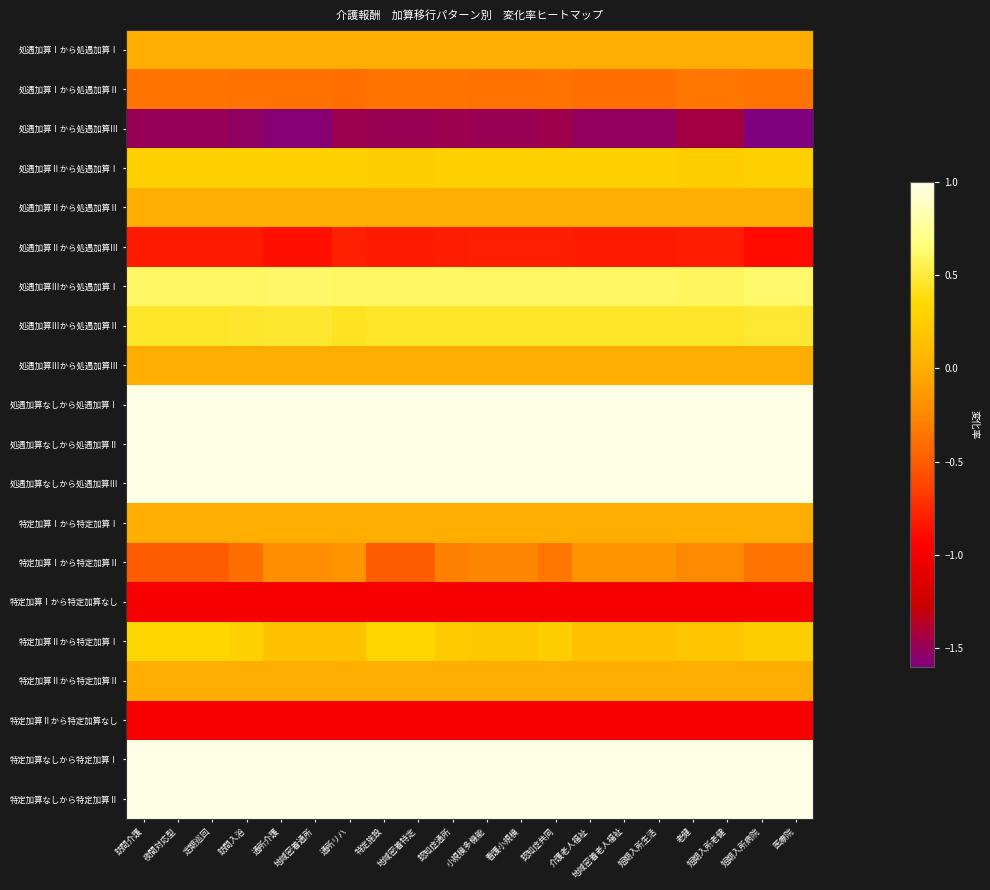

Reading left to right, extract all data points from this chart.

処遇加算Ⅰから処遇加算Ⅰ: 訪問介護=0.0	夜間対応型=0.0	定期巡回=0.0	訪問入浴=0.0	通所介護=0.0	地域密着通所=0.0	通所リハ=0.0	特定施設=0.0	地域密着特定=0.0	認知症通所=0.0	小規模多機能=0.0	看護小規模=0.0	認知症共同=0.0	介護老人福祉=0.0	地域密着老人福祉=0.0	短期入所生活=0.0	老健=0.0	短期入所老健=0.0	短期入所病院=0.0	医療院=0.0
処遇加算Ⅰから処遇加算Ⅱ: 訪問介護=-0.4	夜間対応型=-0.4	定期巡回=-0.4	訪問入浴=-0.4	通所介護=-0.4	地域密着通所=-0.4	通所リハ=-0.4	特定施設=-0.4	地域密着特定=-0.4	認知症通所=-0.4	小規模多機能=-0.4	看護小規模=-0.4	認知症共同=-0.4	介護老人福祉=-0.4	地域密着老人福祉=-0.4	短期入所生活=-0.4	老健=-0.3	短期入所老健=-0.3	短期入所病院=-0.4	医療院=-0.4
処遇加算Ⅰから処遇加算Ⅲ: 訪問介護=-1.5	夜間対応型=-1.5	定期巡回=-1.5	訪問入浴=-1.5	通所介護=-1.6	地域密着通所=-1.6	通所リハ=-1.5	特定施設=-1.5	地域密着特定=-1.5	認知症通所=-1.5	小規模多機能=-1.5	看護小規模=-1.5	認知症共同=-1.5	介護老人福祉=-1.5	地域密着老人福祉=-1.5	短期入所生活=-1.5	老健=-1.4	短期入所老健=-1.4	短期入所病院=-1.6	医療院=-1.6
処遇加算Ⅱから処遇加算Ⅰ: 訪問介護=0.3	夜間対応型=0.3	定期巡回=0.3	訪問入浴=0.3	通所介護=0.3	地域密着通所=0.3	通所リハ=0.3	特定施設=0.3	地域密着特定=0.3	認知症通所=0.3	小規模多機能=0.3	看護小規模=0.3	認知症共同=0.3	介護老人福祉=0.3	地域密着老人福祉=0.3	短期入所生活=0.3	老健=0.3	短期入所老健=0.3	短期入所病院=0.3	医療院=0.3
処遇加算Ⅱから処遇加算Ⅱ: 訪問介護=0.0	夜間対応型=0.0	定期巡回=0.0	訪問入浴=0.0	通所介護=0.0	地域密着通所=0.0	通所リハ=0.0	特定施設=0.0	地域密着特定=0.0	認知症通所=0.0	小規模多機能=0.0	看護小規模=0.0	認知症共同=0.0	介護老人福祉=0.0	地域密着老人福祉=0.0	短期入所生活=0.0	老健=0.0	短期入所老健=0.0	短期入所病院=0.0	医療院=0.0
処遇加算Ⅱから処遇加算Ⅲ: 訪問介護=-0.8	夜間対応型=-0.8	定期巡回=-0.8	訪問入浴=-0.8	通所介護=-0.9	地域密着通所=-0.9	通所リハ=-0.8	特定施設=-0.8	地域密着特定=-0.8	認知症通所=-0.8	小規模多機能=-0.8	看護小規模=-0.8	認知症共同=-0.8	介護老人福祉=-0.8	地域密着老人福祉=-0.8	短期入所生活=-0.8	老健=-0.8	短期入所老健=-0.8	短期入所病院=-0.9	医療院=-0.9
処遇加算Ⅲから処遇加算Ⅰ: 訪問介護=0.6	夜間対応型=0.6	定期巡回=0.6	訪問入浴=0.6	通所介護=0.6	地域密着通所=0.6	通所リハ=0.6	特定施設=0.6	地域密着特定=0.6	認知症通所=0.6	小規模多機能=0.6	看護小規模=0.6	認知症共同=0.6	介護老人福祉=0.6	地域密着老人福祉=0.6	短期入所生活=0.6	老健=0.6	短期入所老健=0.6	短期入所病院=0.6	医療院=0.6
処遇加算Ⅲから処遇加算Ⅱ: 訪問介護=0.5	夜間対応型=0.5	定期巡回=0.5	訪問入浴=0.5	通所介護=0.5	地域密着通所=0.5	通所リハ=0.4	特定施設=0.5	地域密着特定=0.5	認知症通所=0.4	小規模多機能=0.4	看護小規模=0.4	認知症共同=0.4	介護老人福祉=0.5	地域密着老人福祉=0.5	短期入所生活=0.5	老健=0.4	短期入所老健=0.4	短期入所病院=0.5	医療院=0.5
処遇加算Ⅲから処遇加算Ⅲ: 訪問介護=0.0	夜間対応型=0.0	定期巡回=0.0	訪問入浴=0.0	通所介護=0.0	地域密着通所=0.0	通所リハ=0.0	特定施設=0.0	地域密着特定=0.0	認知症通所=0.0	小規模多機能=0.0	看護小規模=0.0	認知症共同=0.0	介護老人福祉=0.0	地域密着老人福祉=0.0	短期入所生活=0.0	老健=0.0	短期入所老健=0.0	短期入所病院=0.0	医療院=0.0
処遇加算なしから処遇加算Ⅰ: 訪問介護=1.0	夜間対応型=1.0	定期巡回=1.0	訪問入浴=1.0	通所介護=1.0	地域密着通所=1.0	通所リハ=1.0	特定施設=1.0	地域密着特定=1.0	認知症通所=1.0	小規模多機能=1.0	看護小規模=1.0	認知症共同=1.0	介護老人福祉=1.0	地域密着老人福祉=1.0	短期入所生活=1.0	老健=1.0	短期入所老健=1.0	短期入所病院=1.0	医療院=1.0
処遇加算なしから処遇加算Ⅱ: 訪問介護=1.0	夜間対応型=1.0	定期巡回=1.0	訪問入浴=1.0	通所介護=1.0	地域密着通所=1.0	通所リハ=1.0	特定施設=1.0	地域密着特定=1.0	認知症通所=1.0	小規模多機能=1.0	看護小規模=1.0	認知症共同=1.0	介護老人福祉=1.0	地域密着老人福祉=1.0	短期入所生活=1.0	老健=1.0	短期入所老健=1.0	短期入所病院=1.0	医療院=1.0
処遇加算なしから処遇加算Ⅲ: 訪問介護=1.0	夜間対応型=1.0	定期巡回=1.0	訪問入浴=1.0	通所介護=1.0	地域密着通所=1.0	通所リハ=1.0	特定施設=1.0	地域密着特定=1.0	認知症通所=1.0	小規模多機能=1.0	看護小規模=1.0	認知症共同=1.0	介護老人福祉=1.0	地域密着老人福祉=1.0	短期入所生活=1.0	老健=1.0	短期入所老健=1.0	短期入所病院=1.0	医療院=1.0
特定加算Ⅰから特定加算Ⅰ: 訪問介護=0.0	夜間対応型=0.0	定期巡回=0.0	訪問入浴=0.0	通所介護=0.0	地域密着通所=0.0	通所リハ=0.0	特定施設=0.0	地域密着特定=0.0	認知症通所=0.0	小規模多機能=0.0	看護小規模=0.0	認知症共同=0.0	介護老人福祉=0.0	地域密着老人福祉=0.0	短期入所生活=0.0	老健=0.0	短期入所老健=0.0	短期入所病院=0.0	医療院=0.0
特定加算Ⅰから特定加算Ⅱ: 訪問介護=-0.5	夜間対応型=-0.5	定期巡回=-0.5	訪問入浴=-0.4	通所介護=-0.2	地域密着通所=-0.2	通所リハ=-0.2	特定施設=-0.5	地域密着特定=-0.5	認知症通所=-0.3	小規模多機能=-0.2	看護小規模=-0.2	認知症共同=-0.3	介護老人福祉=-0.2	地域密着老人福祉=-0.2	短期入所生活=-0.2	老健=-0.2	短期入所老健=-0.2	短期入所病院=-0.4	医療院=-0.4
特定加算Ⅰから特定加算なし: 訪問介護=-1.0	夜間対応型=-1.0	定期巡回=-1.0	訪問入浴=-1.0	通所介護=-1.0	地域密着通所=-1.0	通所リハ=-1.0	特定施設=-1.0	地域密着特定=-1.0	認知症通所=-1.0	小規模多機能=-1.0	看護小規模=-1.0	認知症共同=-1.0	介護老人福祉=-1.0	地域密着老人福祉=-1.0	短期入所生活=-1.0	老健=-1.0	短期入所老健=-1.0	短期入所病院=-1.0	医療院=-1.0
特定加算Ⅱから特定加算Ⅰ: 訪問介護=0.3	夜間対応型=0.3	定期巡回=0.3	訪問入浴=0.3	通所介護=0.2	地域密着通所=0.2	通所リハ=0.1	特定施設=0.3	地域密着特定=0.3	認知症通所=0.2	小規模多機能=0.2	看護小規模=0.2	認知症共同=0.3	介護老人福祉=0.1	地域密着老人福祉=0.1	短期入所生活=0.1	老健=0.2	短期入所老健=0.2	短期入所病院=0.3	医療院=0.3
特定加算Ⅱから特定加算Ⅱ: 訪問介護=0.0	夜間対応型=0.0	定期巡回=0.0	訪問入浴=0.0	通所介護=0.0	地域密着通所=0.0	通所リハ=0.0	特定施設=0.0	地域密着特定=0.0	認知症通所=0.0	小規模多機能=0.0	看護小規模=0.0	認知症共同=0.0	介護老人福祉=0.0	地域密着老人福祉=0.0	短期入所生活=0.0	老健=0.0	短期入所老健=0.0	短期入所病院=0.0	医療院=0.0
特定加算Ⅱから特定加算なし: 訪問介護=-1.0	夜間対応型=-1.0	定期巡回=-1.0	訪問入浴=-1.0	通所介護=-1.0	地域密着通所=-1.0	通所リハ=-1.0	特定施設=-1.0	地域密着特定=-1.0	認知症通所=-1.0	小規模多機能=-1.0	看護小規模=-1.0	認知症共同=-1.0	介護老人福祉=-1.0	地域密着老人福祉=-1.0	短期入所生活=-1.0	老健=-1.0	短期入所老健=-1.0	短期入所病院=-1.0	医療院=-1.0
特定加算なしから特定加算Ⅰ: 訪問介護=1.0	夜間対応型=1.0	定期巡回=1.0	訪問入浴=1.0	通所介護=1.0	地域密着通所=1.0	通所リハ=1.0	特定施設=1.0	地域密着特定=1.0	認知症通所=1.0	小規模多機能=1.0	看護小規模=1.0	認知症共同=1.0	介護老人福祉=1.0	地域密着老人福祉=1.0	短期入所生活=1.0	老健=1.0	短期入所老健=1.0	短期入所病院=1.0	医療院=1.0
特定加算なしから特定加算Ⅱ: 訪問介護=1.0	夜間対応型=1.0	定期巡回=1.0	訪問入浴=1.0	通所介護=1.0	地域密着通所=1.0	通所リハ=1.0	特定施設=1.0	地域密着特定=1.0	認知症通所=1.0	小規模多機能=1.0	看護小規模=1.0	認知症共同=1.0	介護老人福祉=1.0	地域密着老人福祉=1.0	短期入所生活=1.0	老健=1.0	短期入所老健=1.0	短期入所病院=1.0	医療院=1.0